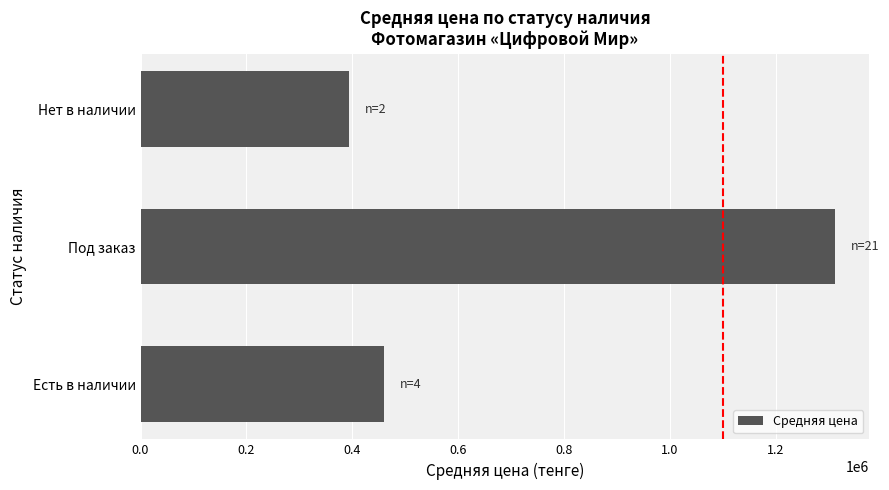

What is the smallest value displayed?

394000